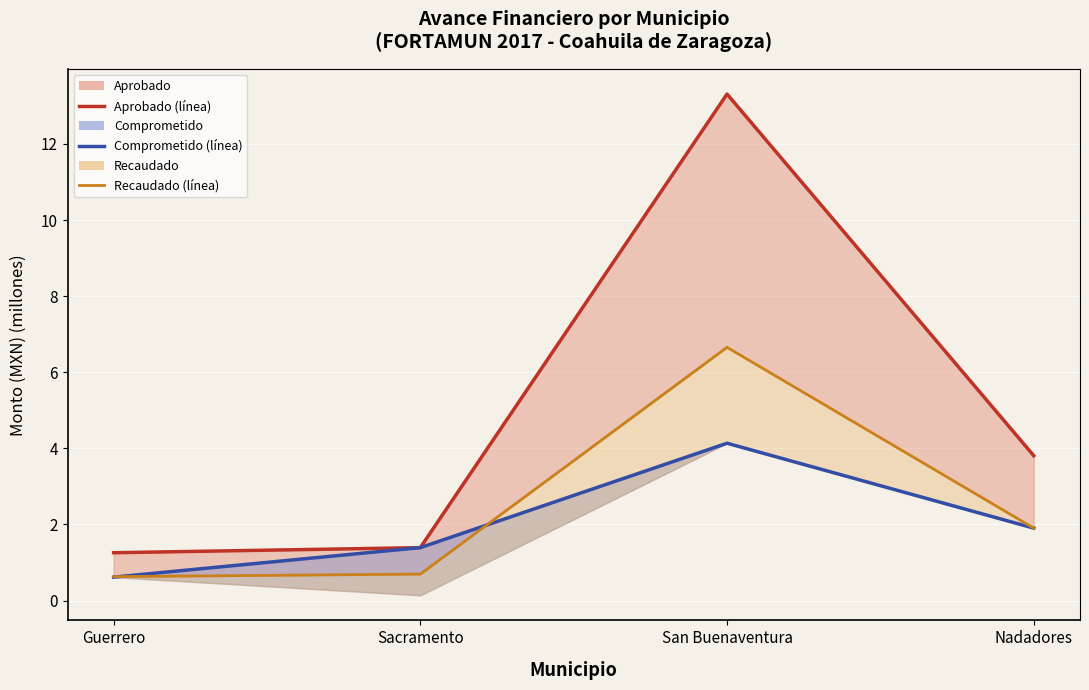

Where is Recaudado (línea) nearest to the value 3?

Nadadores